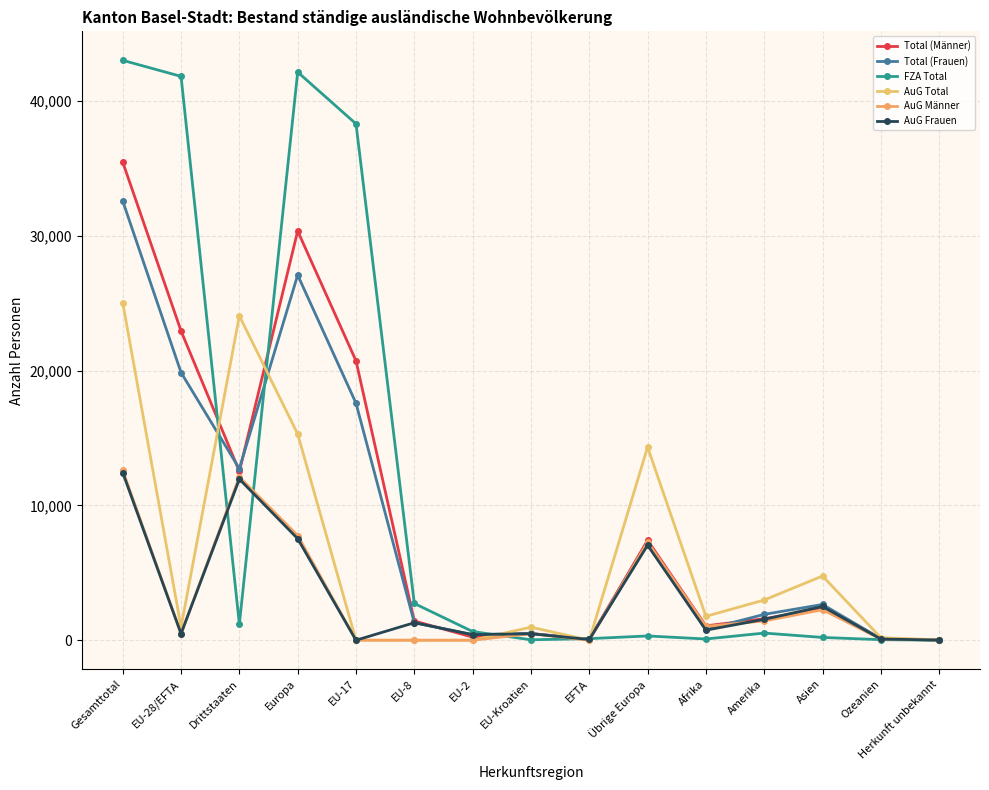

True or false: AuG Total has more than 1 interior local peaks.

True